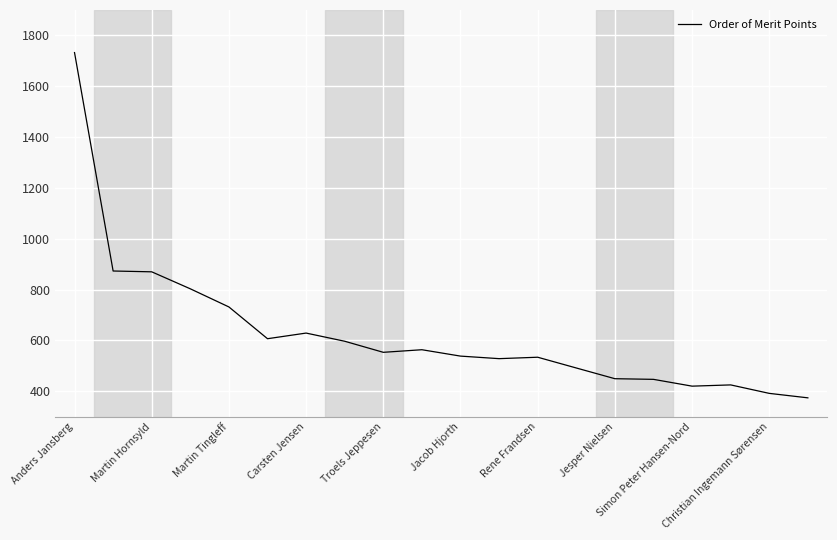

What is the minimum value shown in the chart?

373.8